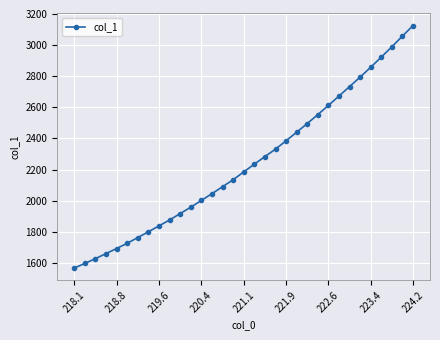

What is the value of the 25th point from the left?

2612.5